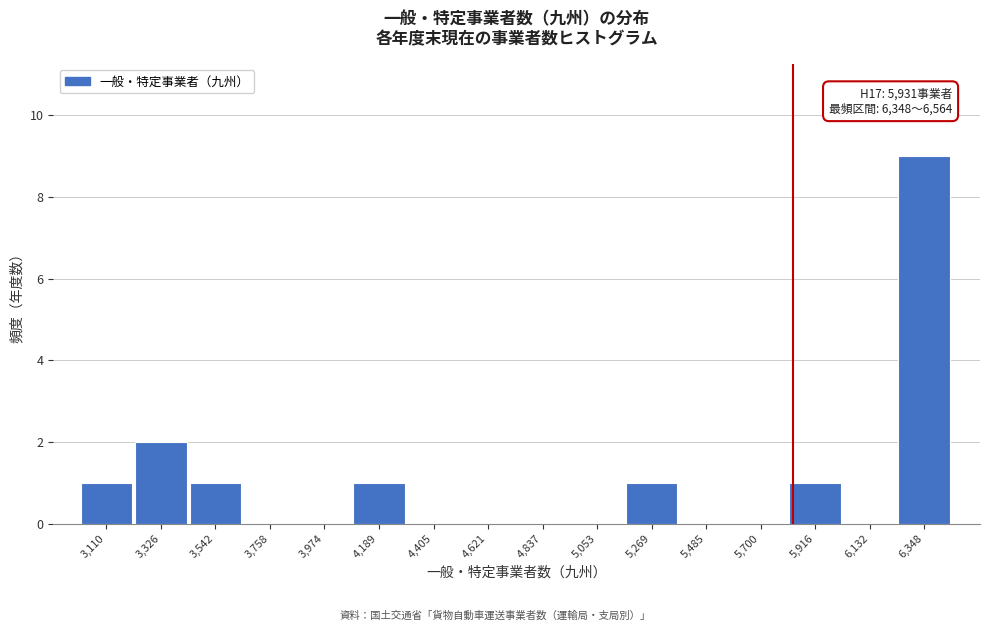

Reading right to left, list all the values displayed in this chart.

6,348=9	6,132=0	5,916=1	5,700=0	5,485=0	5,269=1	5,053=0	4,837=0	4,621=0	4,405=0	4,189=1	3,974=0	3,758=0	3,542=1	3,326=2	3,110=1